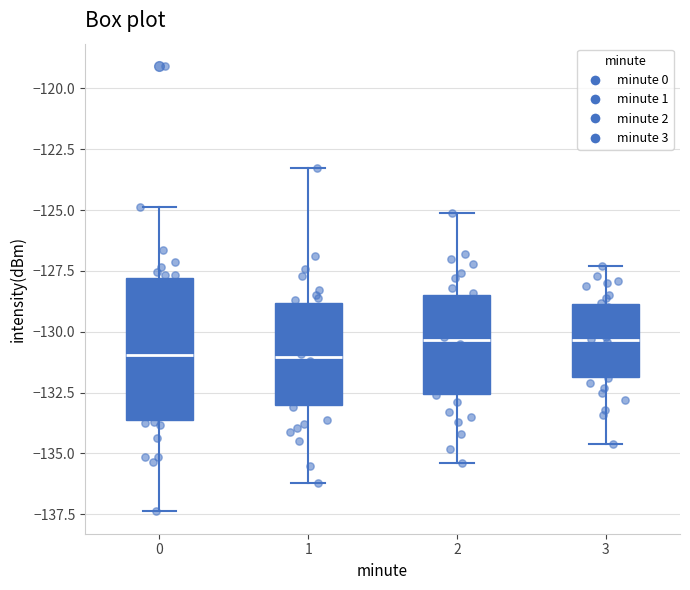

Reading left to right, transcribe this box plot: for each box, give where its median line is, the range the box spans, and where its two whiskers end, as read against the y-axis. The values are not printed on the chart, so give them approximately, as read against the axis.

0: median -131.0, box -133.5 to -128.0, whiskers -137.5 to -125.0
1: median -131.0, box -133.0 to -129.0, whiskers -136.0 to -123.5
2: median -130.5, box -132.5 to -128.5, whiskers -135.5 to -125.0
3: median -130.5, box -132.0 to -129.0, whiskers -134.5 to -127.5